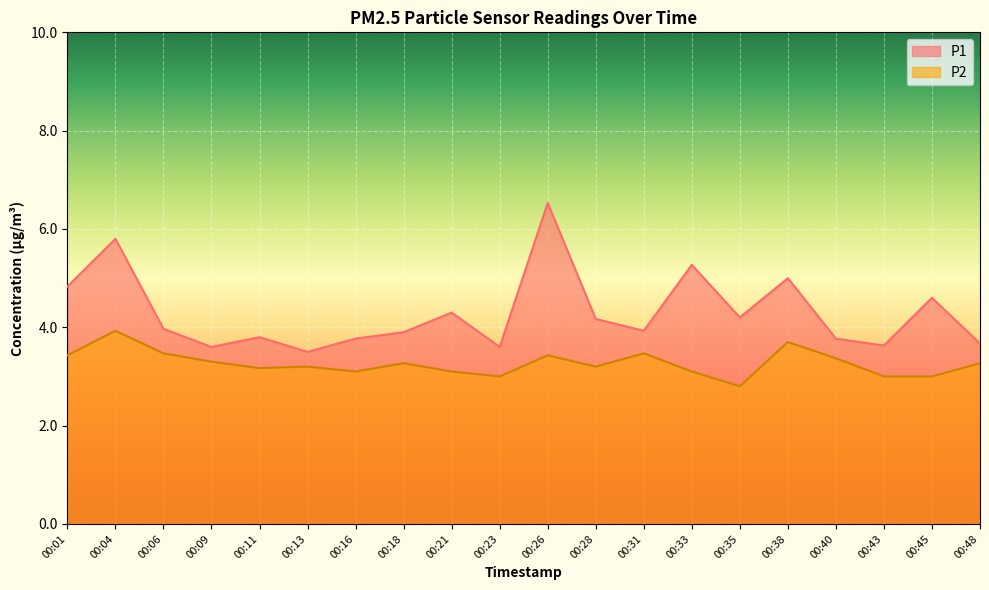

At which label does P2 first exceed 3?

00:01